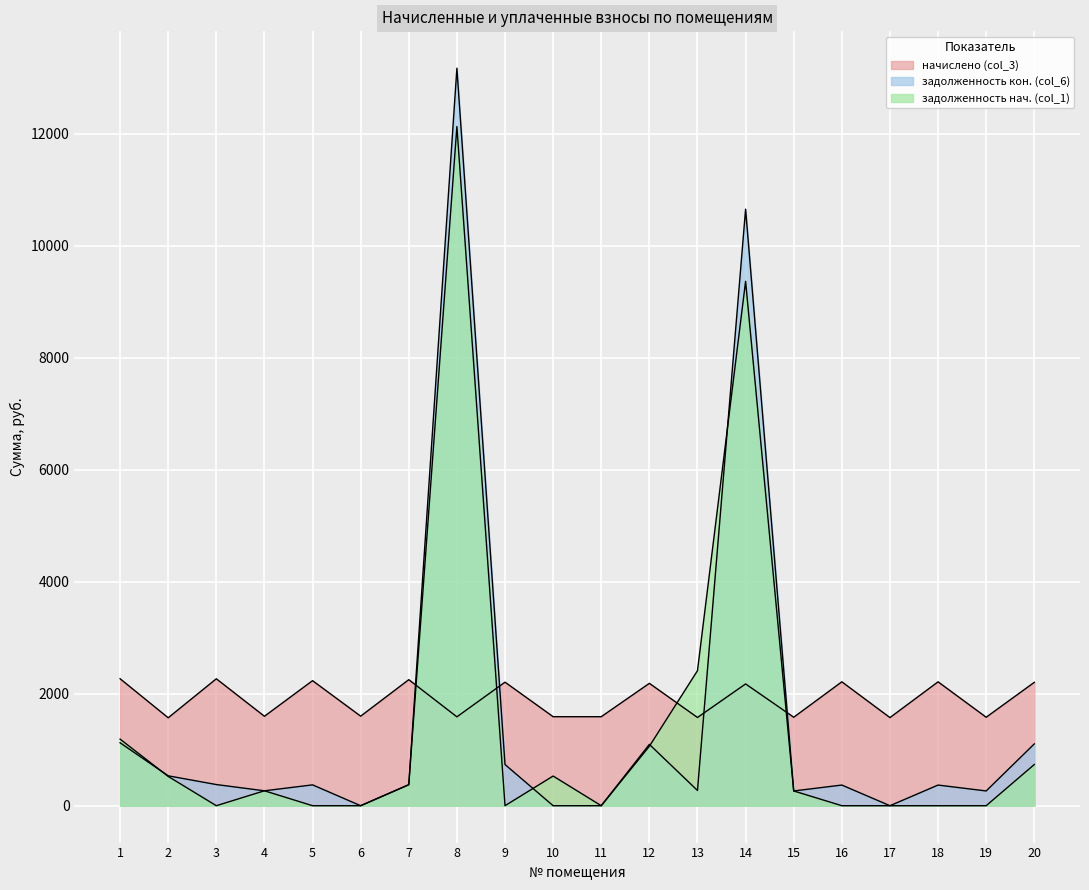

Which series has the widest spread of values?

задолженность кон. (col_6)